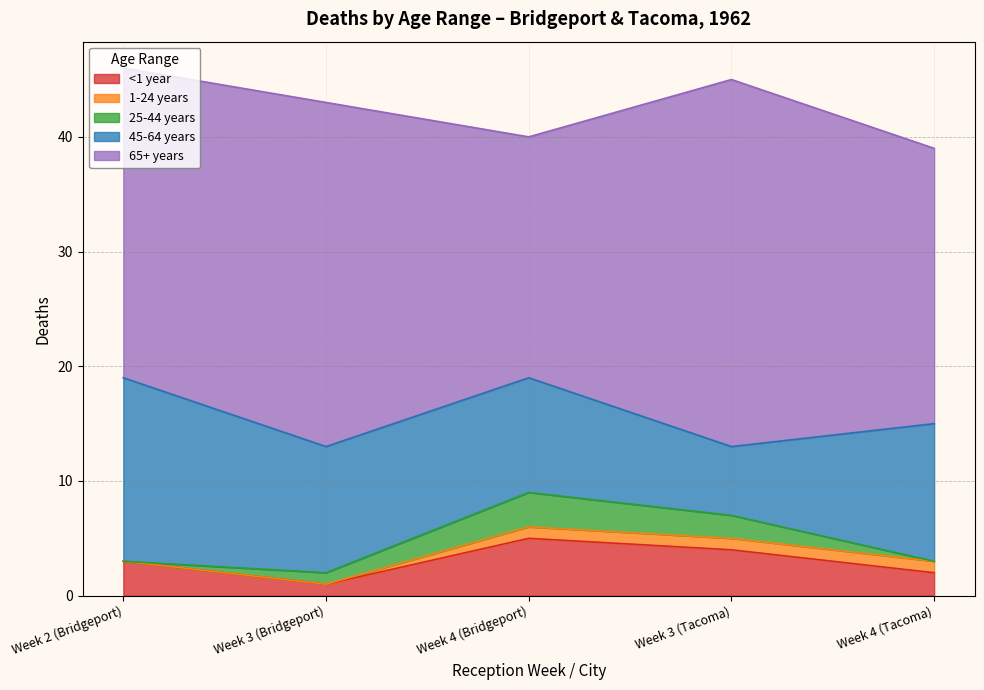

True or false: 65+ years has more than 0 points higher than both neighbors.

True